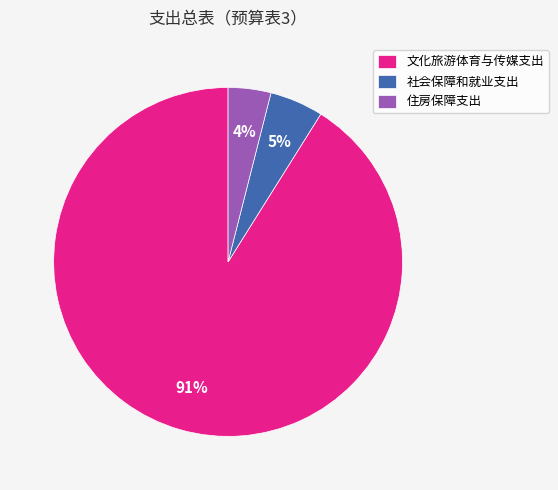

Rank the categories by value from lowest to highest.

住房保障支出, 社会保障和就业支出, 文化旅游体育与传媒支出